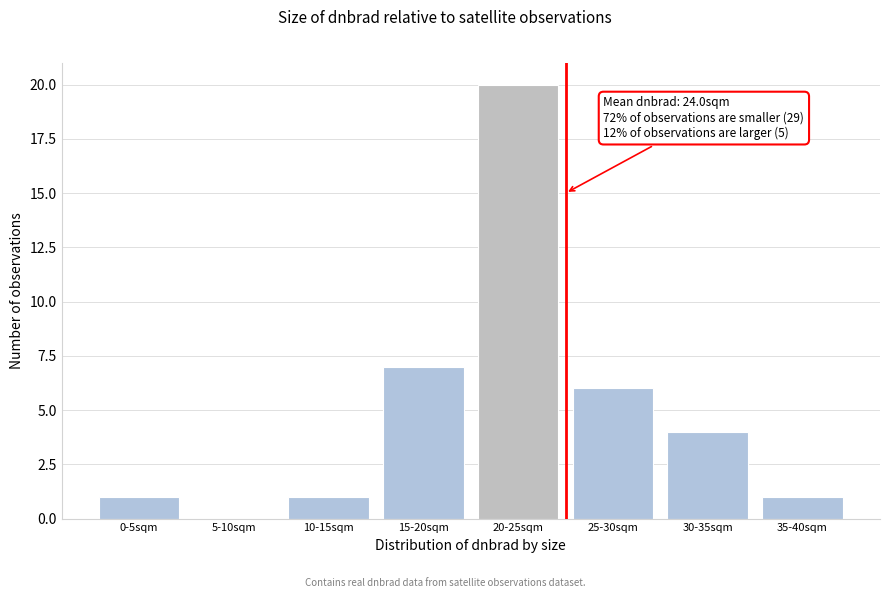

Reading right to left, what are all the values shown in this chart?

35-40sqm=1	30-35sqm=4	25-30sqm=6	20-25sqm=20	15-20sqm=7	10-15sqm=1	5-10sqm=0	0-5sqm=1